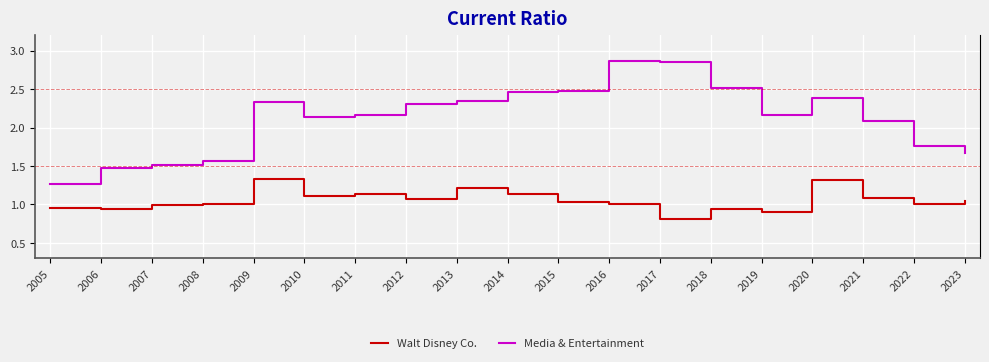

How many lines are shown in the chart?

2